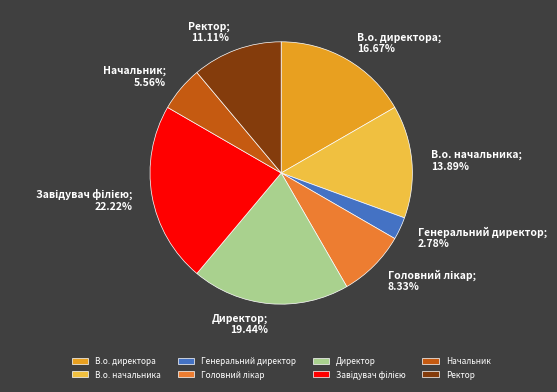

What is the change in value from Директор to Ректор?

-3